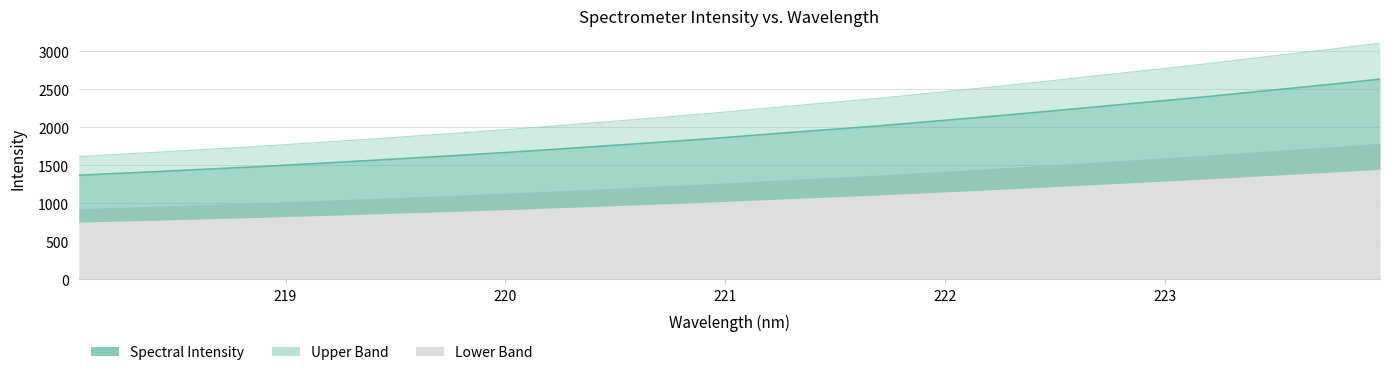

Count the number of values greater than 2232.

16